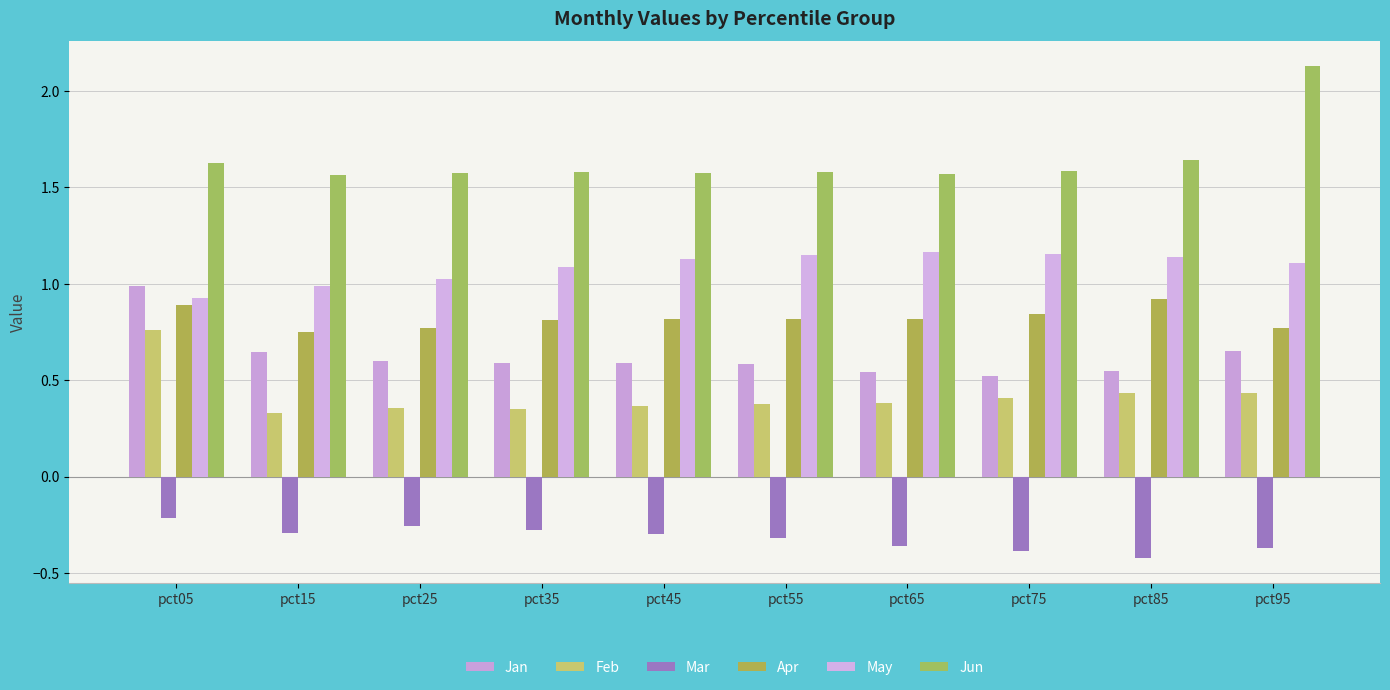

Which series has the largest total across all categories?

Jun